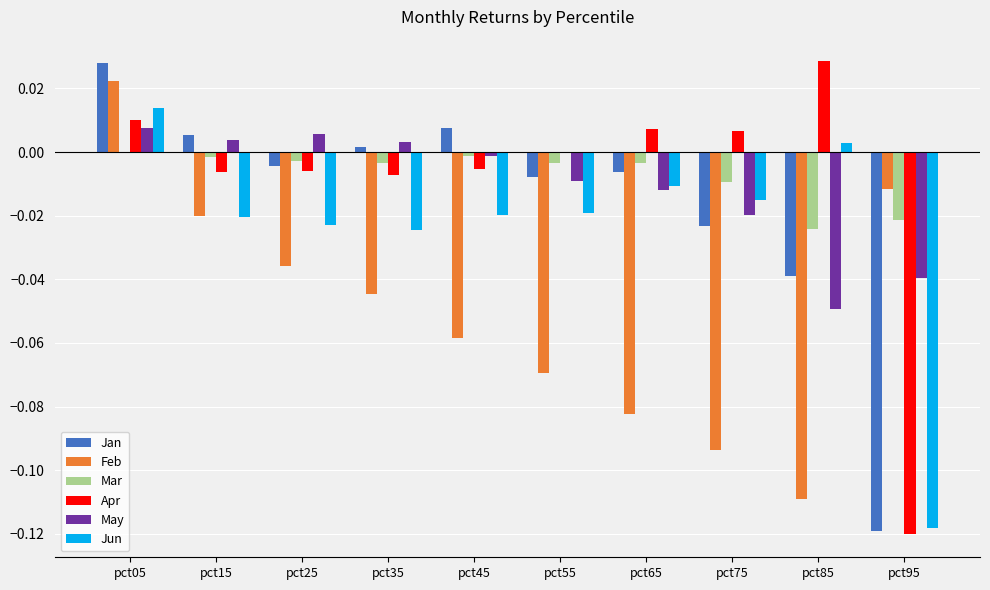

True or false: Jun has a value of -0.0 at pct15.

True